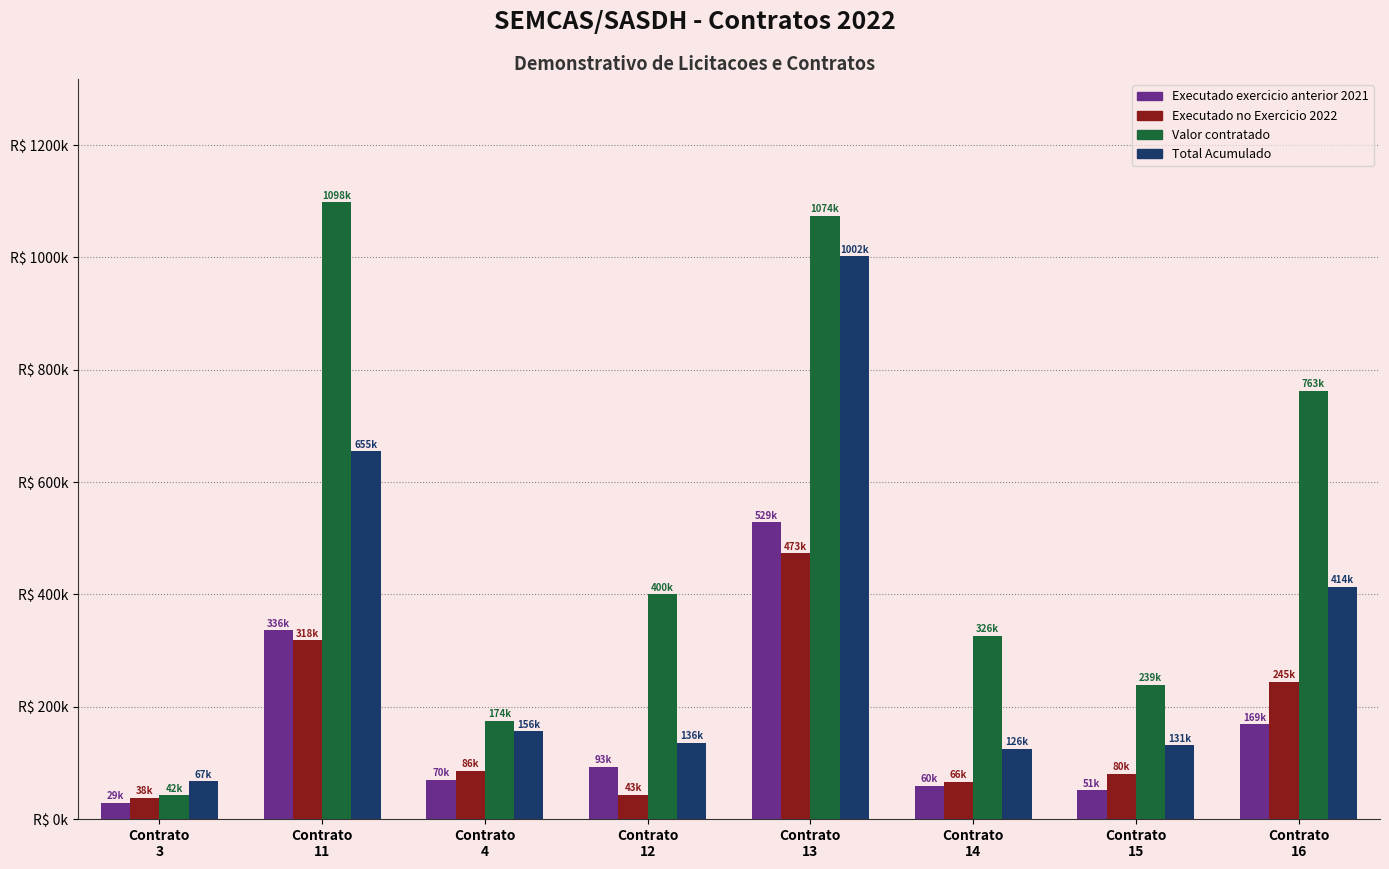

The value of Executado exercicio anterior 2021 at Contrato
11 is 336201.0. True or false?

True